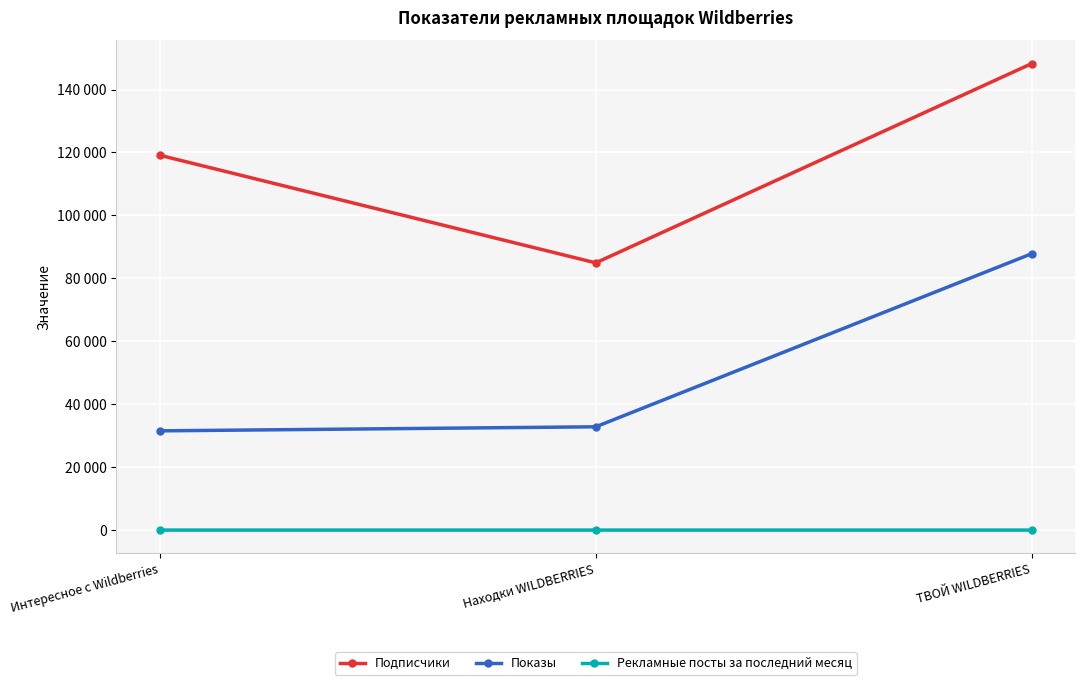

What is the difference between the highest and lowest values at Находки WILDBERRIES?

84922